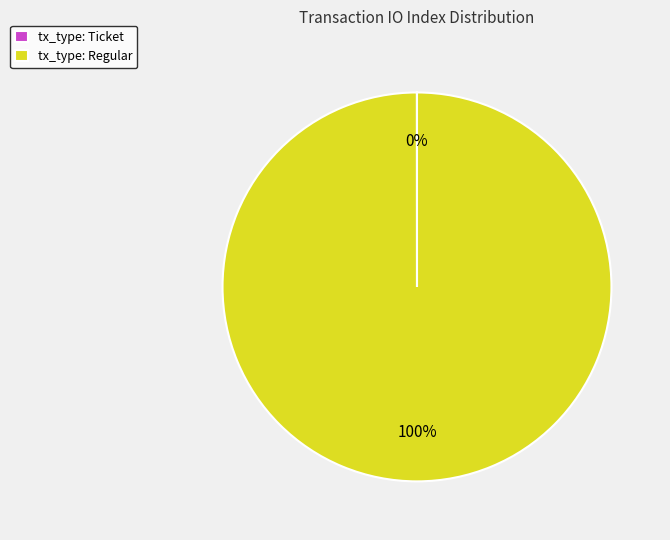

Which slice is the largest?

tx_type: Regular